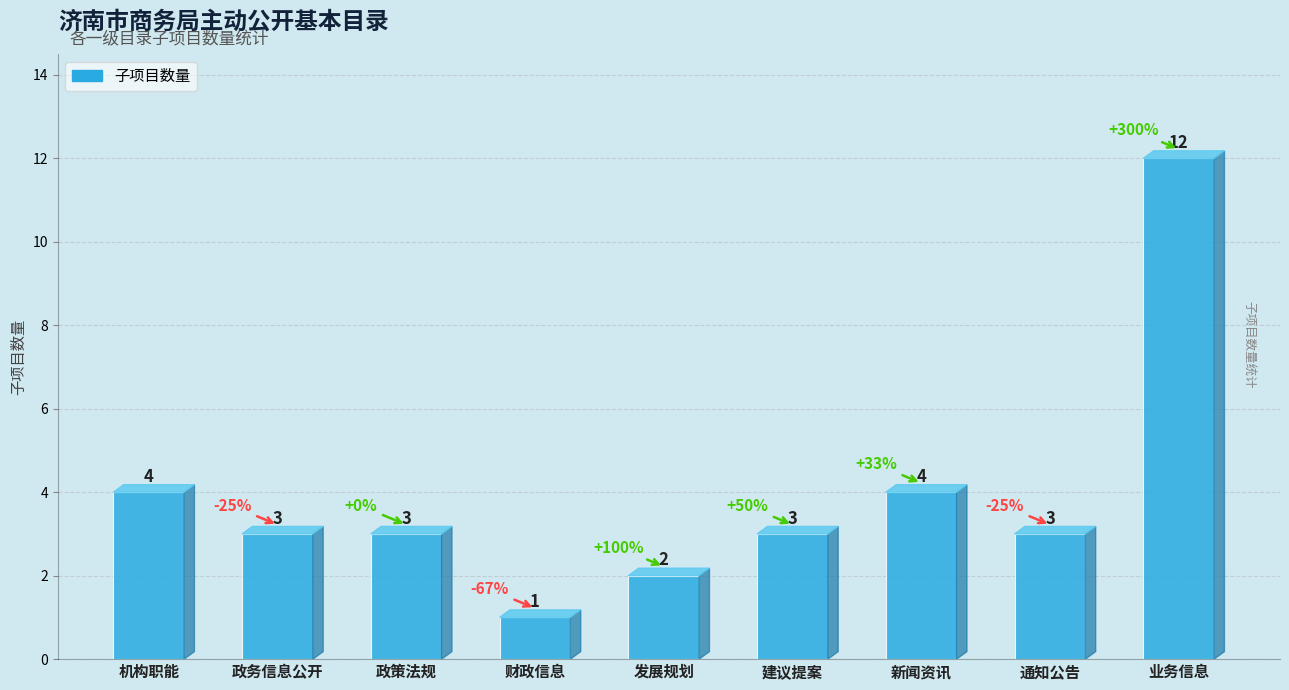

What is the minimum value shown in the chart?

1